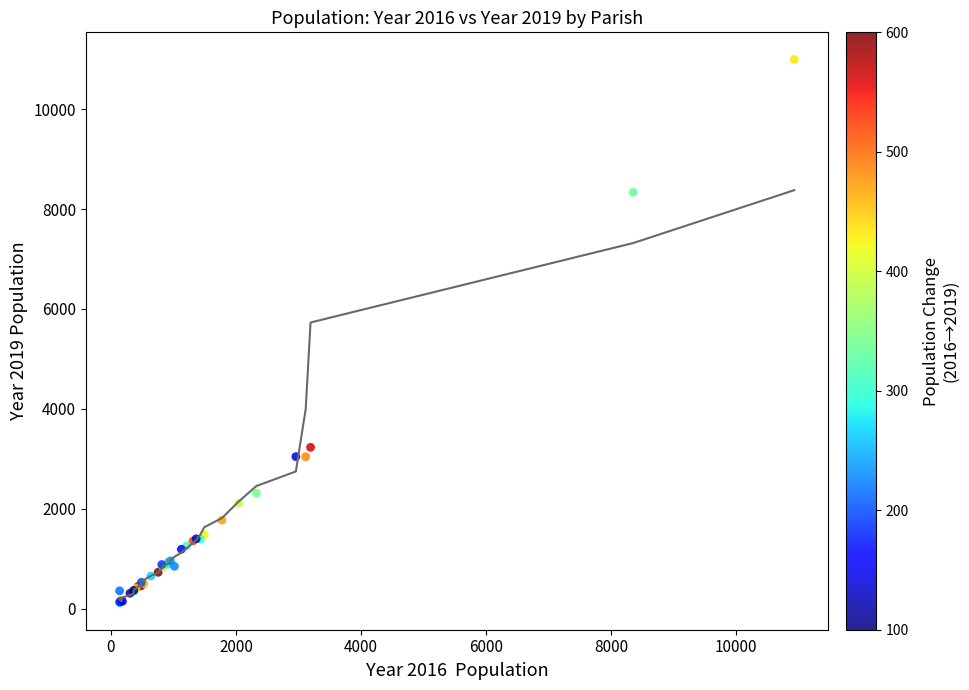

What Y value in the scatter plot is closest to 5559?

3233